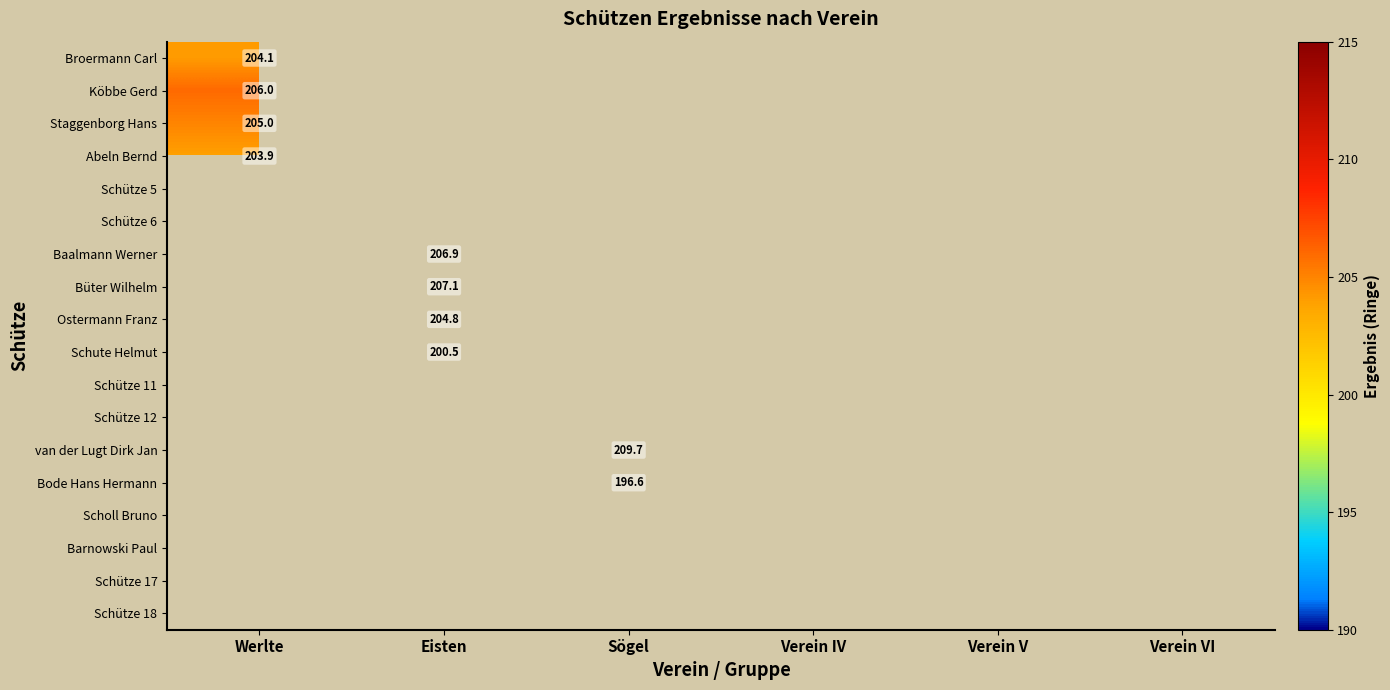

The Köbbe Gerd series shows 206.0 at Werlte. True or false?

True